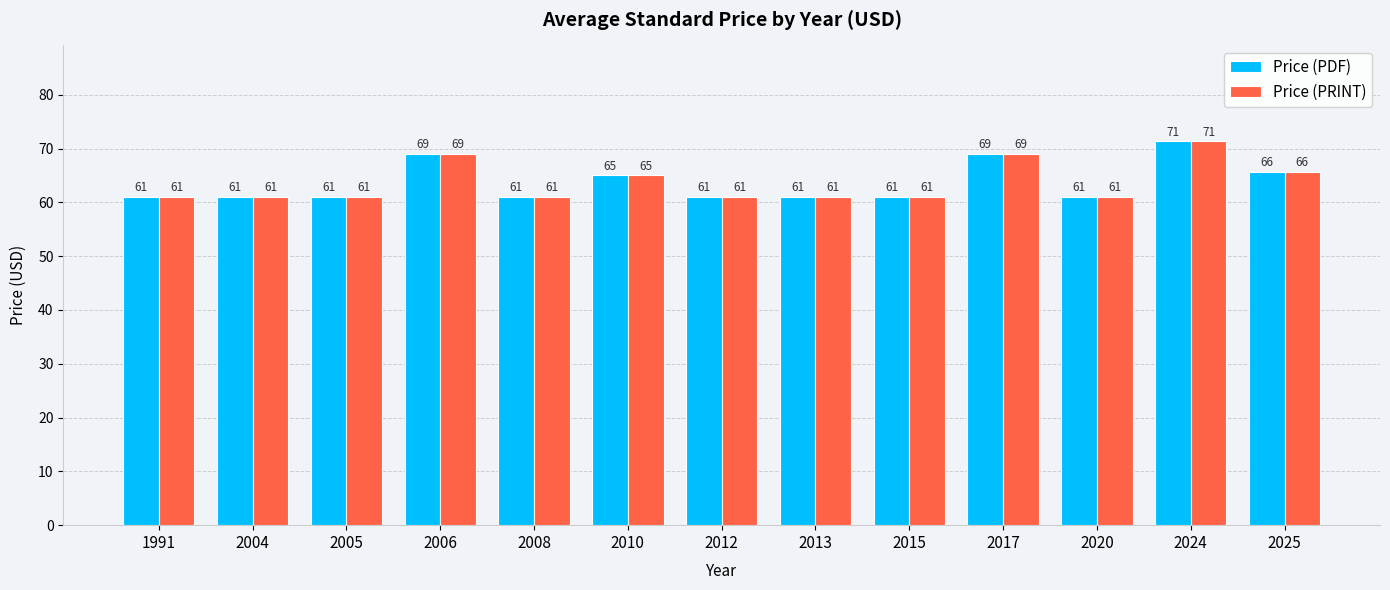

At which category is the sum across all series the highest?

2024